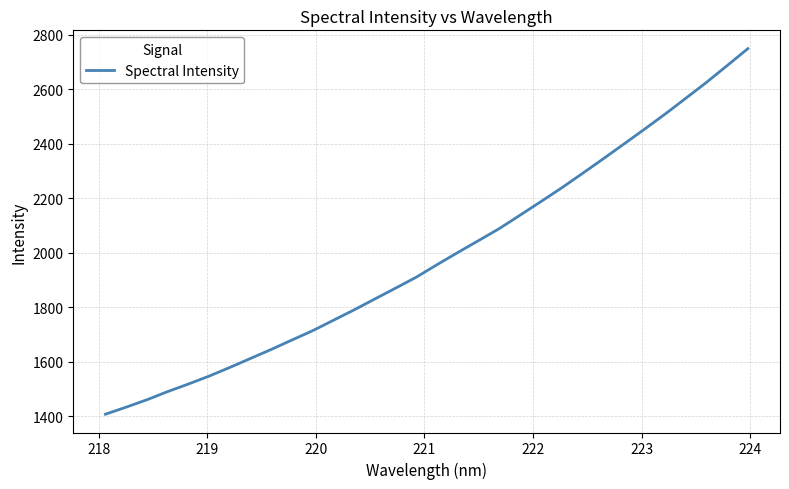

What is the difference between the maximum and minimum values?

1342.2